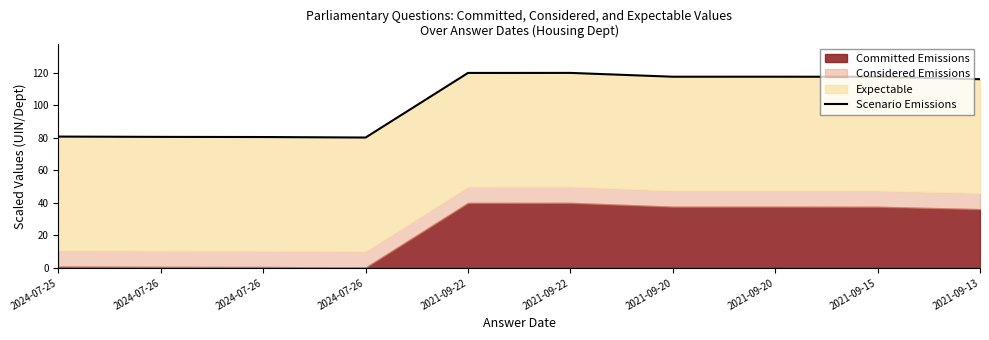

What is the smallest value displayed?

80.2